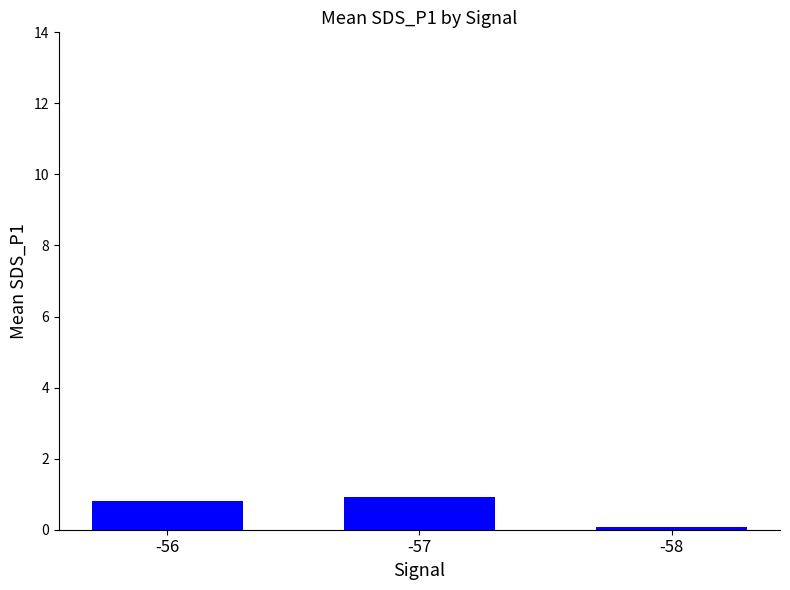

What value does the data have at -57?

0.9